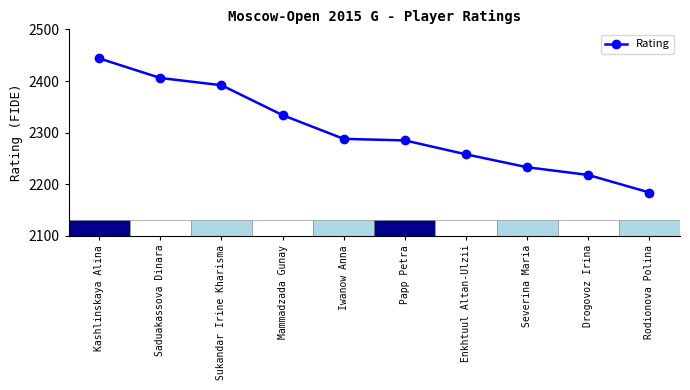

Which category has the highest value across all series?

Kashlinskaya Alina